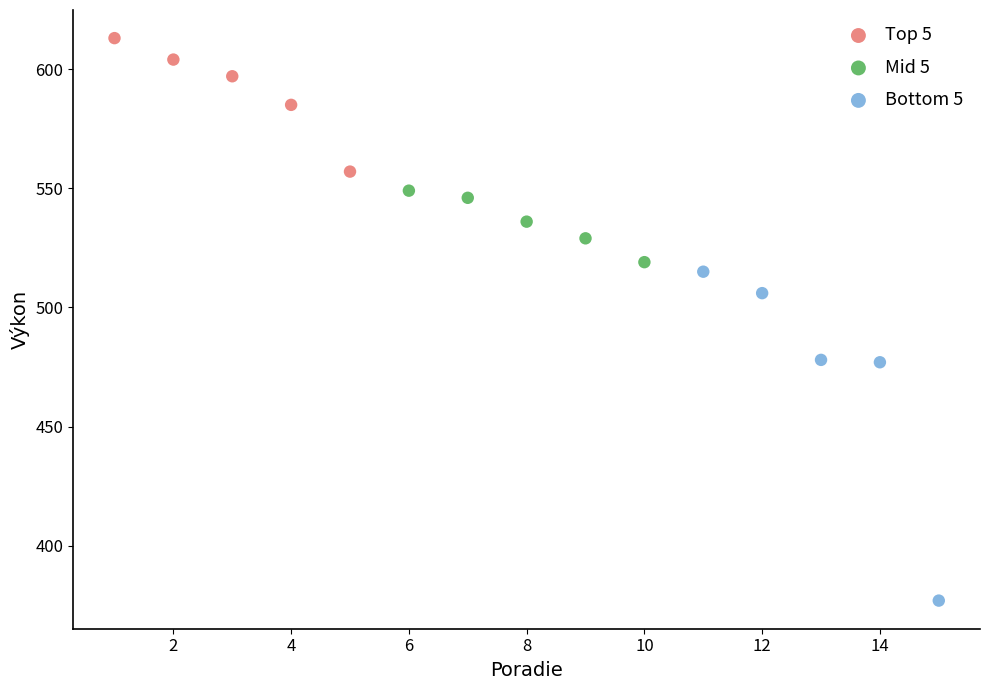

What are all the series names shown in the legend?

Top 5, Mid 5, Bottom 5